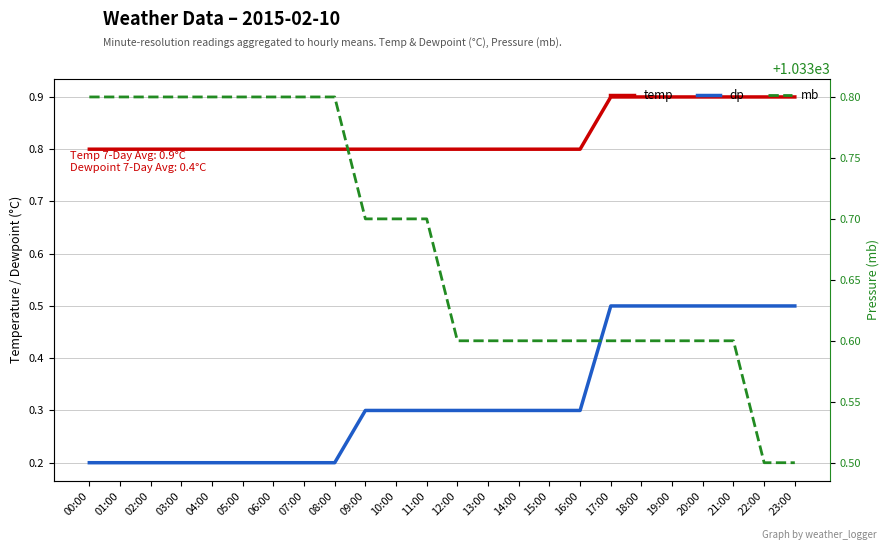

Which series has the largest range (max minus min)?

dp